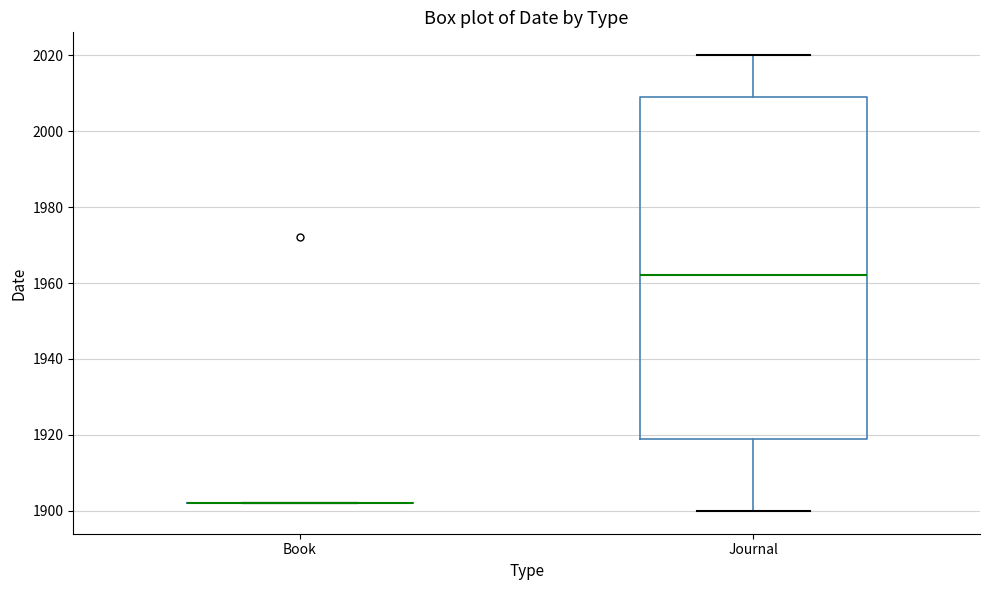

Reading left to right, read every box against the y-axis: the position of its median line, the range the box covers, and the ends of its whiskers. The values are not printed on the chart, so give them approximately, as read against the axis.

Book: box collapsed to a line at 1902, whiskers 1902 to 1902
Journal: median 1962, box 1920 to 2010, whiskers 1900 to 2020